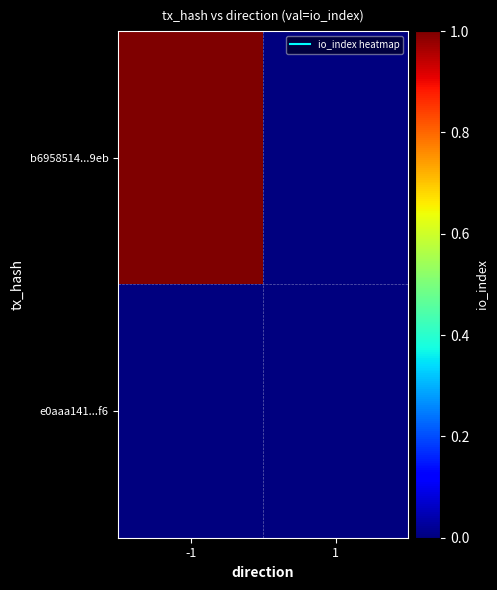

Which has a higher value, -1 or 1?

-1